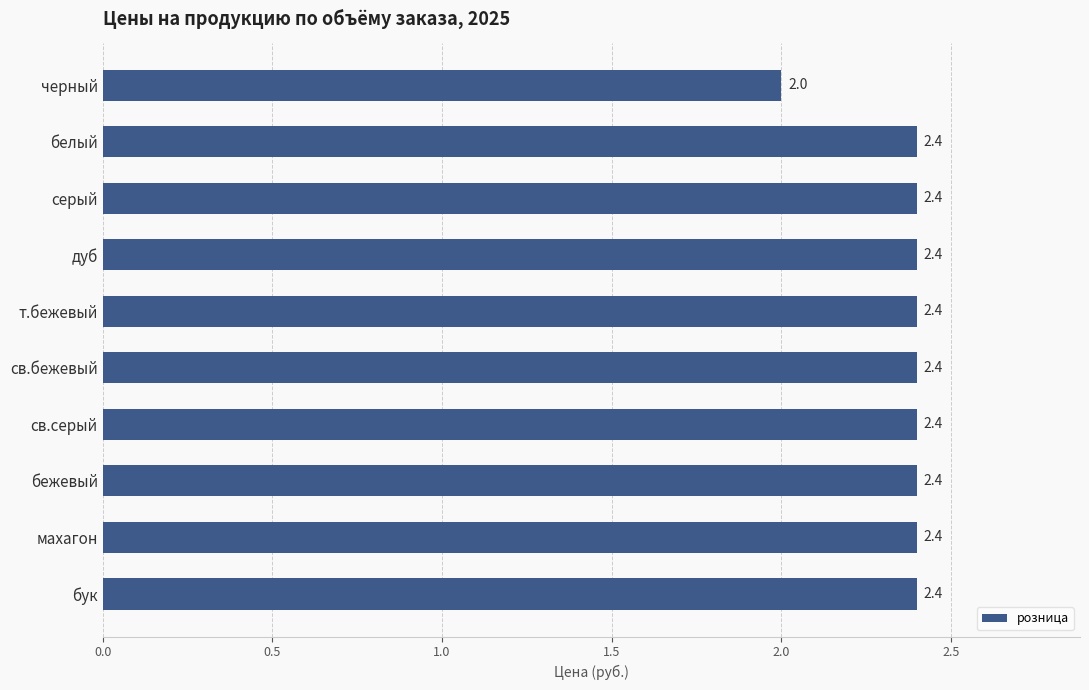

How many values are between 2 and 3?

10